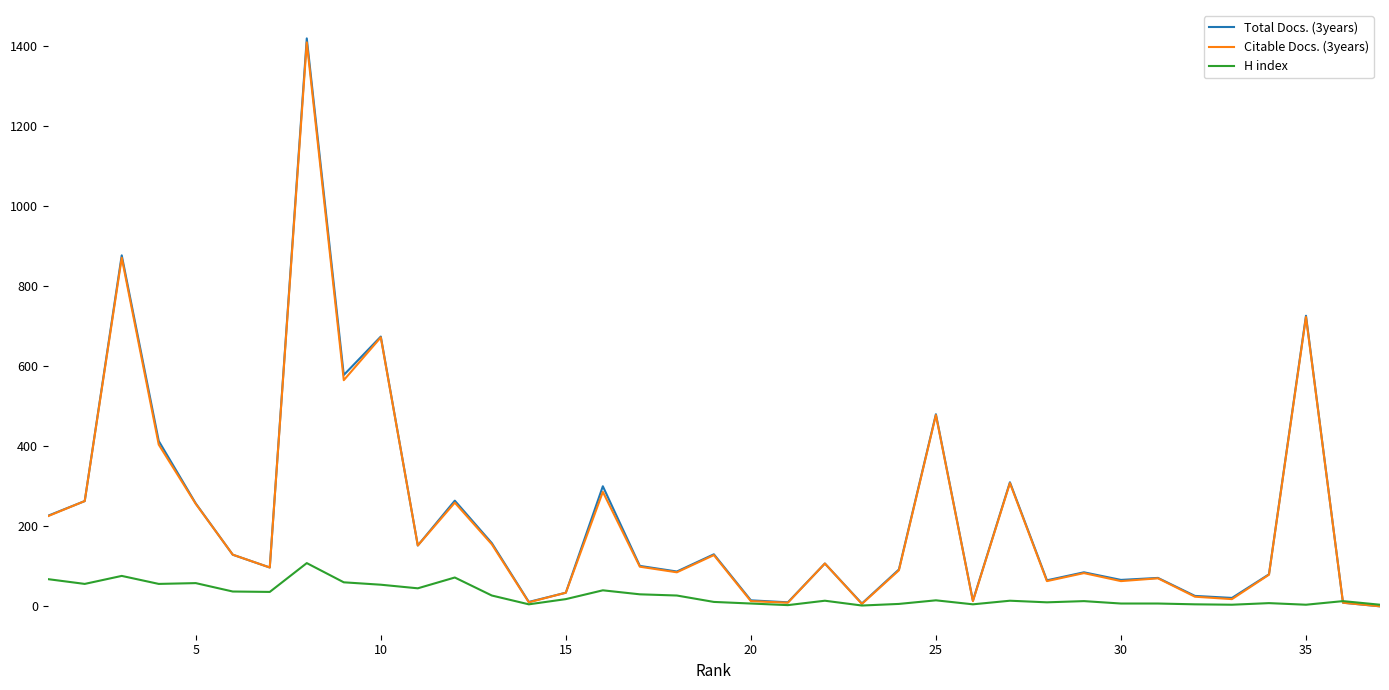

What are all the series names shown in the legend?

Total Docs. (3years), Citable Docs. (3years), H index